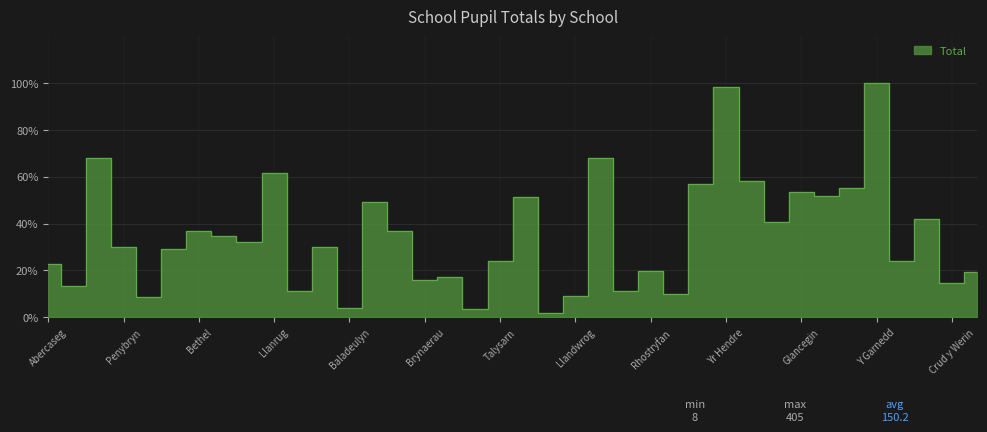

What is the label of the 28th point from the right?

Penisarwaen